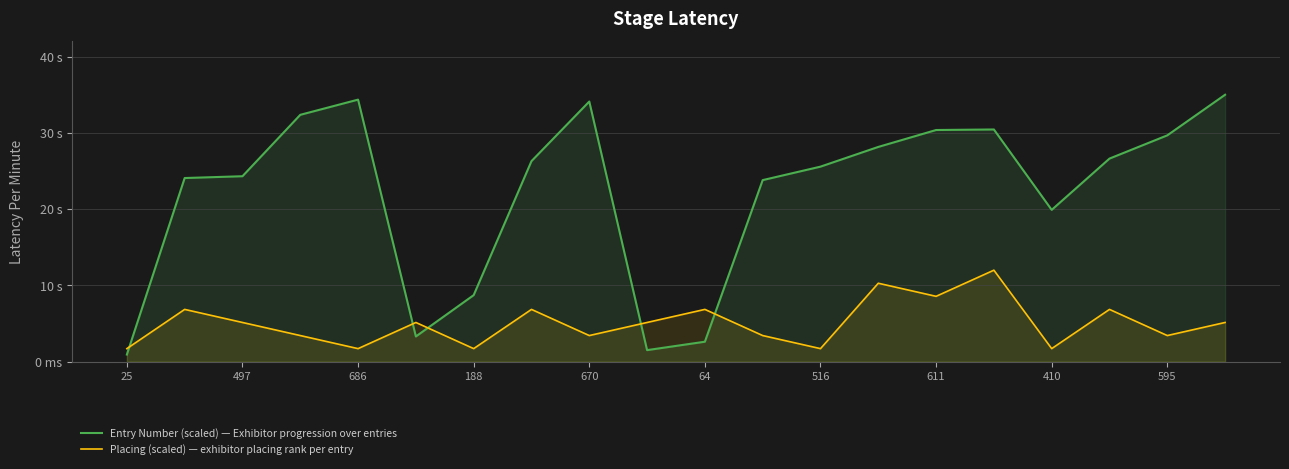

Which series has the largest total across all categories?

Entry Number (scaled) — Exhibitor progression over entries